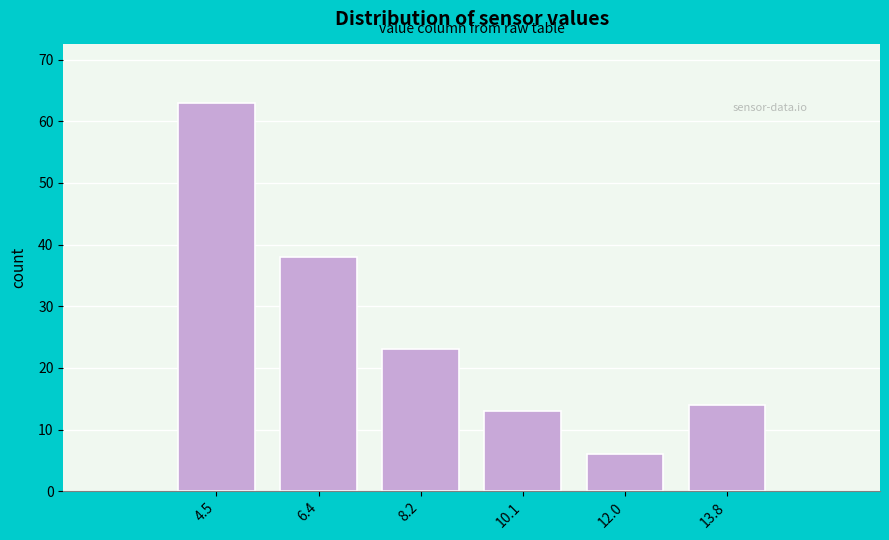

Reading left to right, transcribe all the data shown in this chart.

63	38	23	13	6	14